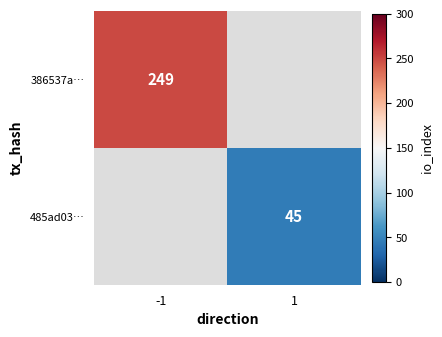

Is the value of 386537a… at -1 greater than the value of 485ad03… at 1?

Yes